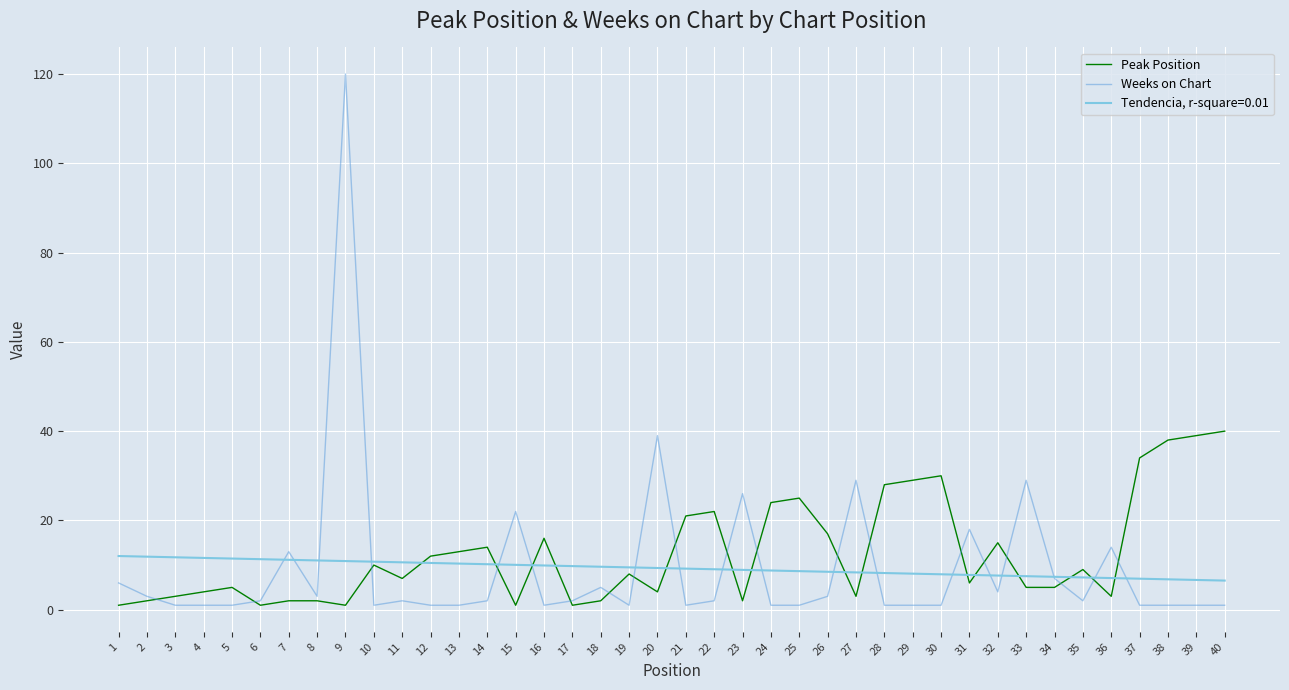

Which series has the largest total across all categories?

Peak Position